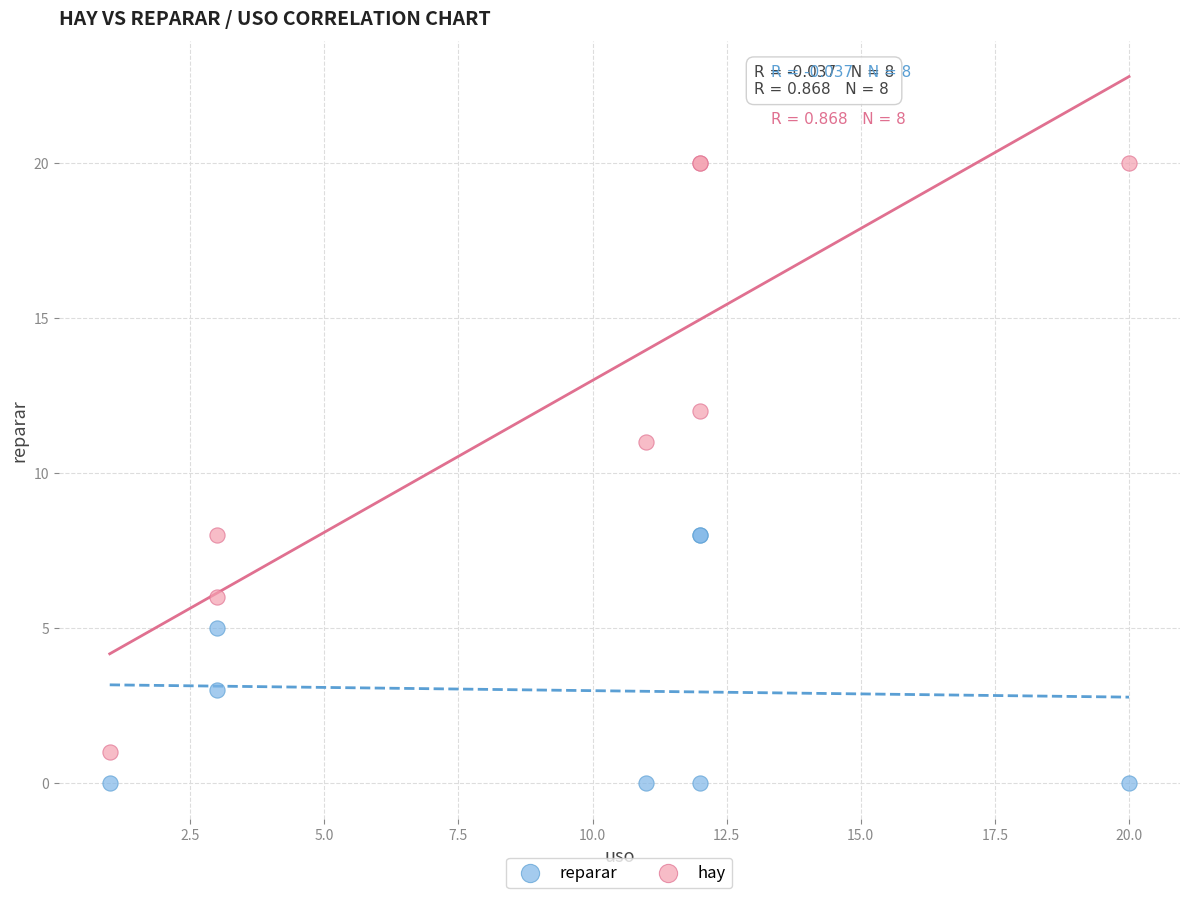

What are all the series names shown in the legend?

reparar, hay